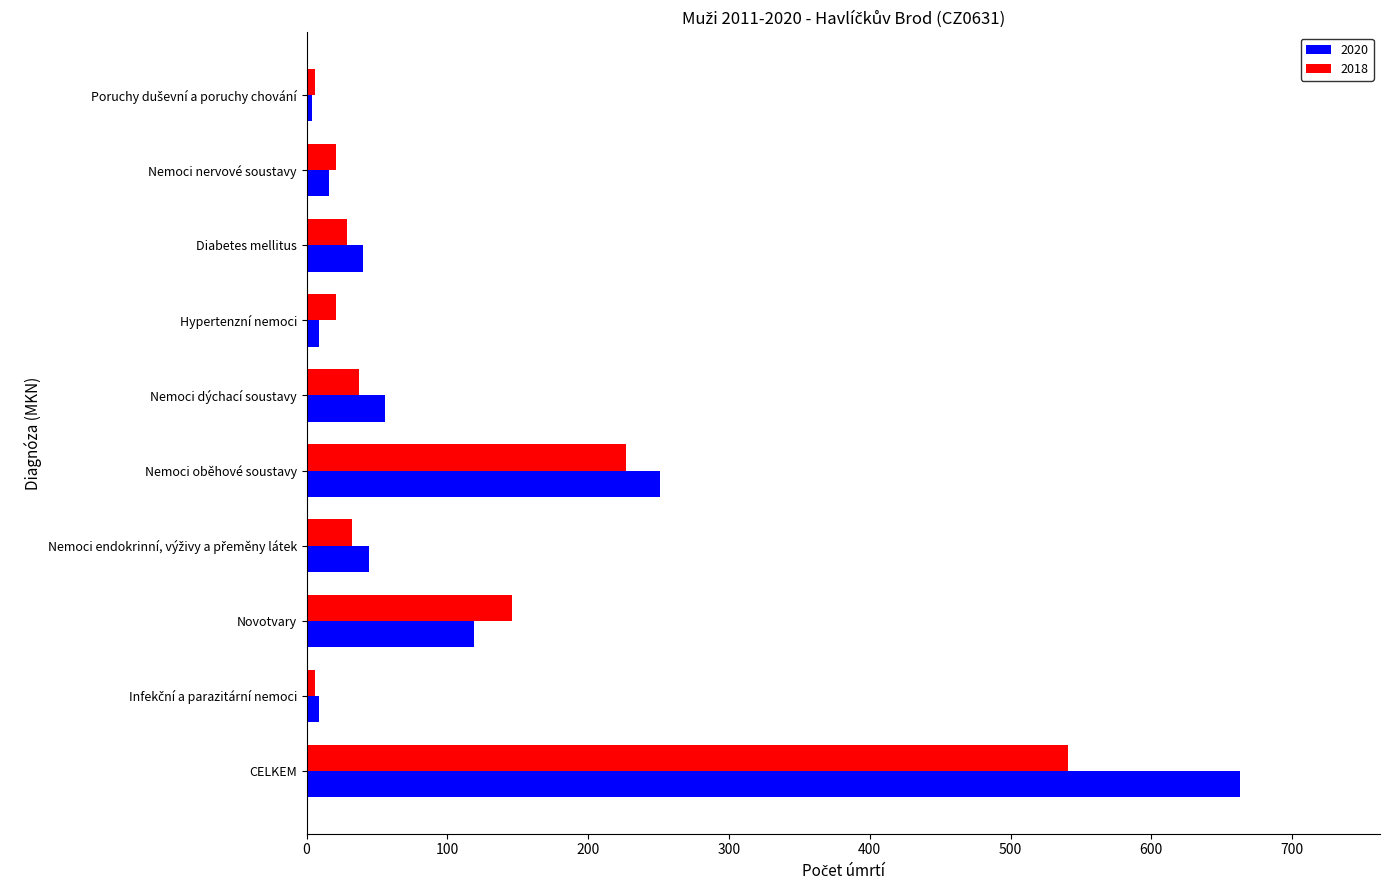

How many data points does each series have?

10